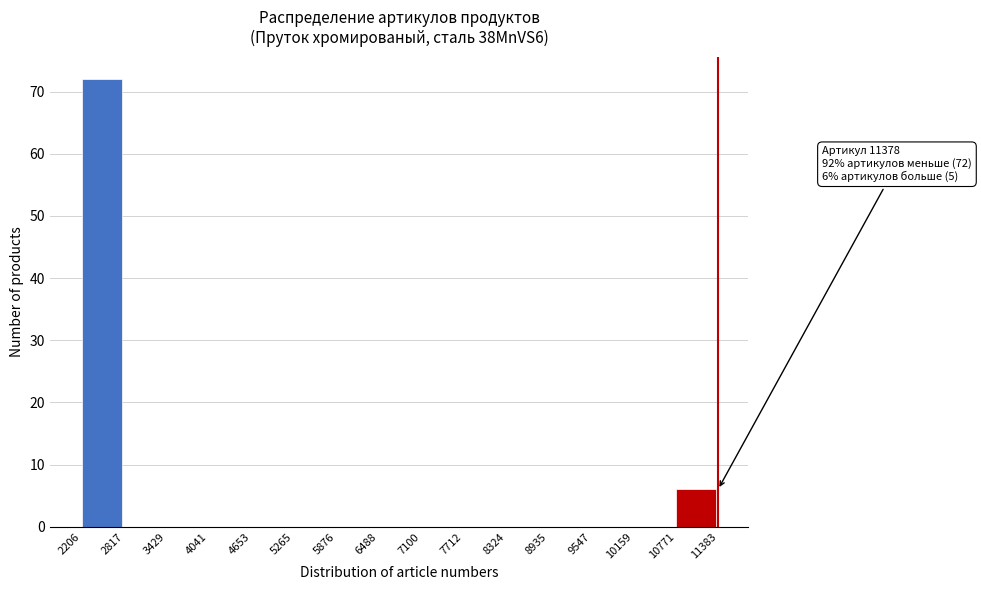

Over which range of the x-axis is the bar tallest?

2206 to 2817